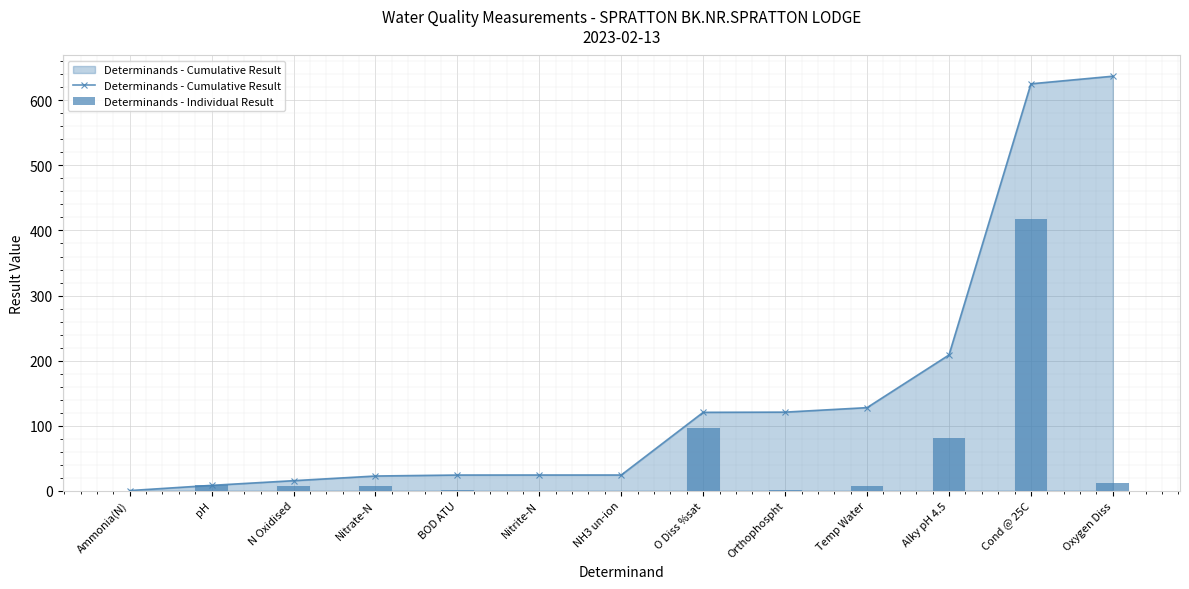

The Determinands - Cumulative Result series shows 20.2 at N Oxidised. True or false?

False